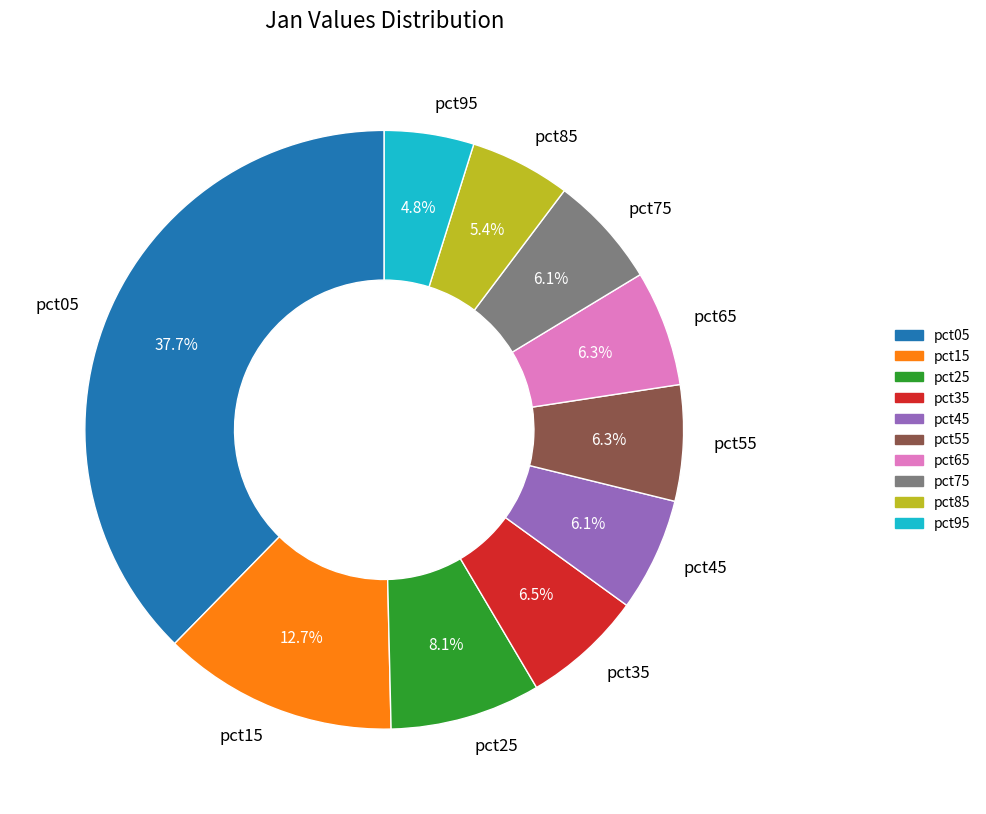

To the nearest percent, what percentage of the pie is pct15?

13%